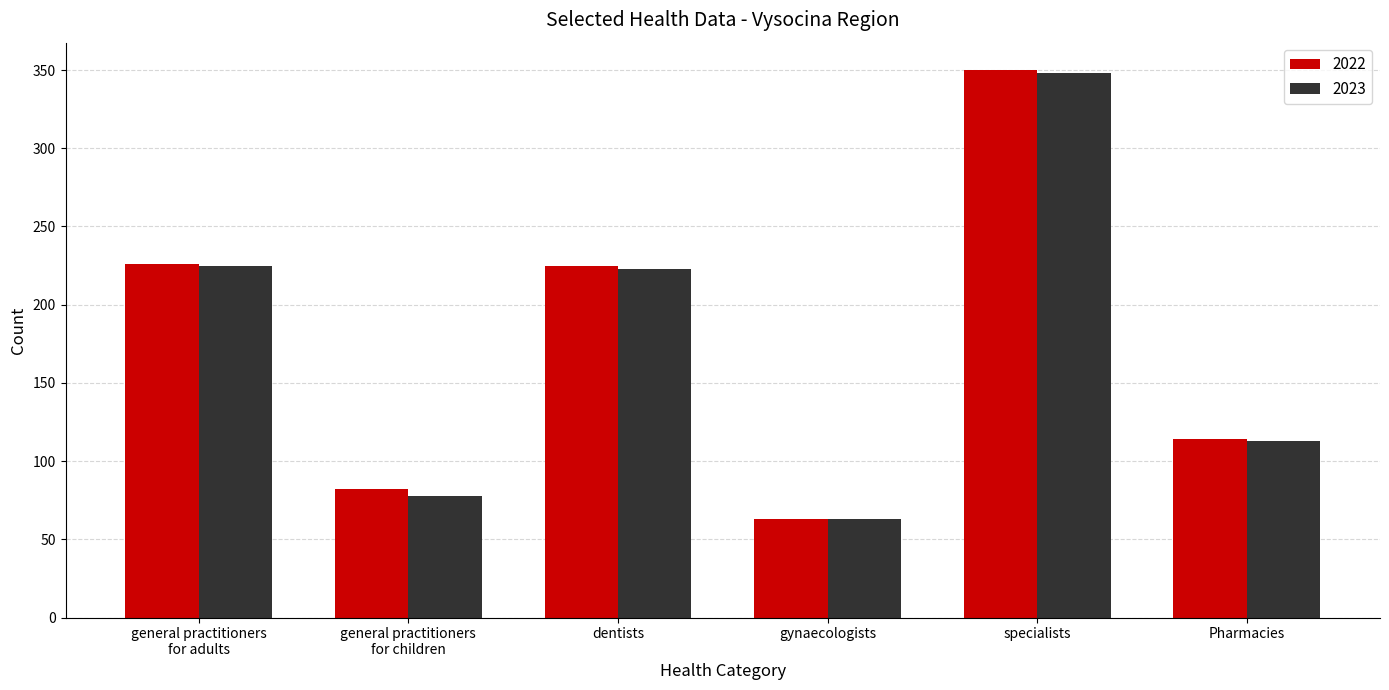

How many bars are there in each group?

2